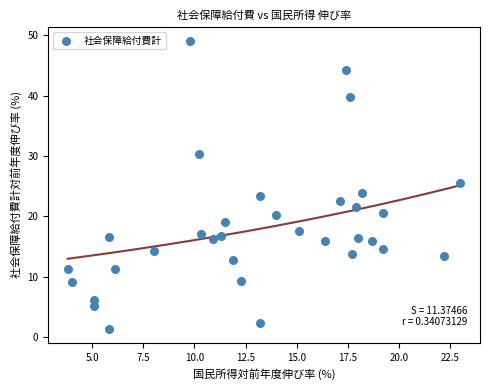

What is the range of X values (max minus min)?

19.2